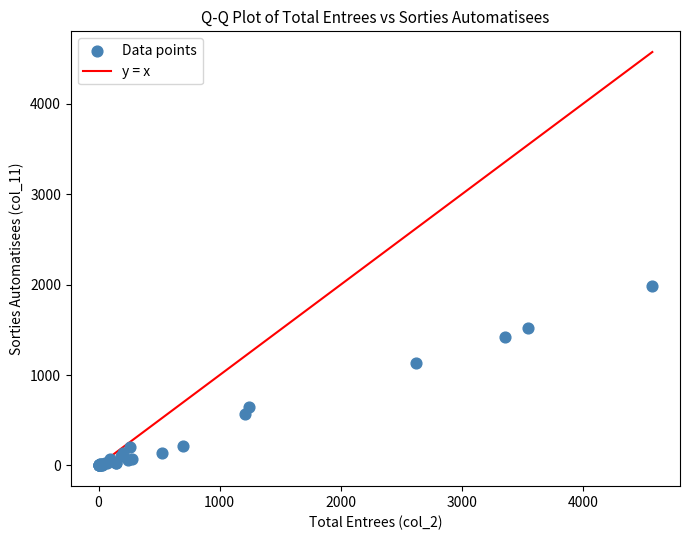

What Y value in the scatter plot is closest to 994?

1133